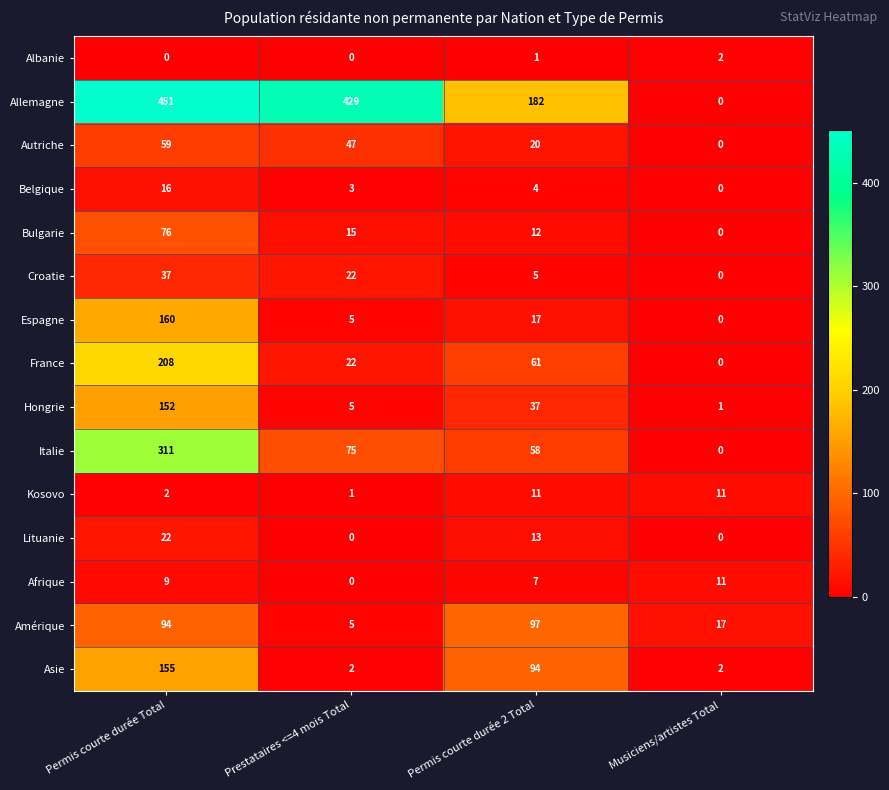

At which category is the sum across all series the highest?

Permis courte durée Total